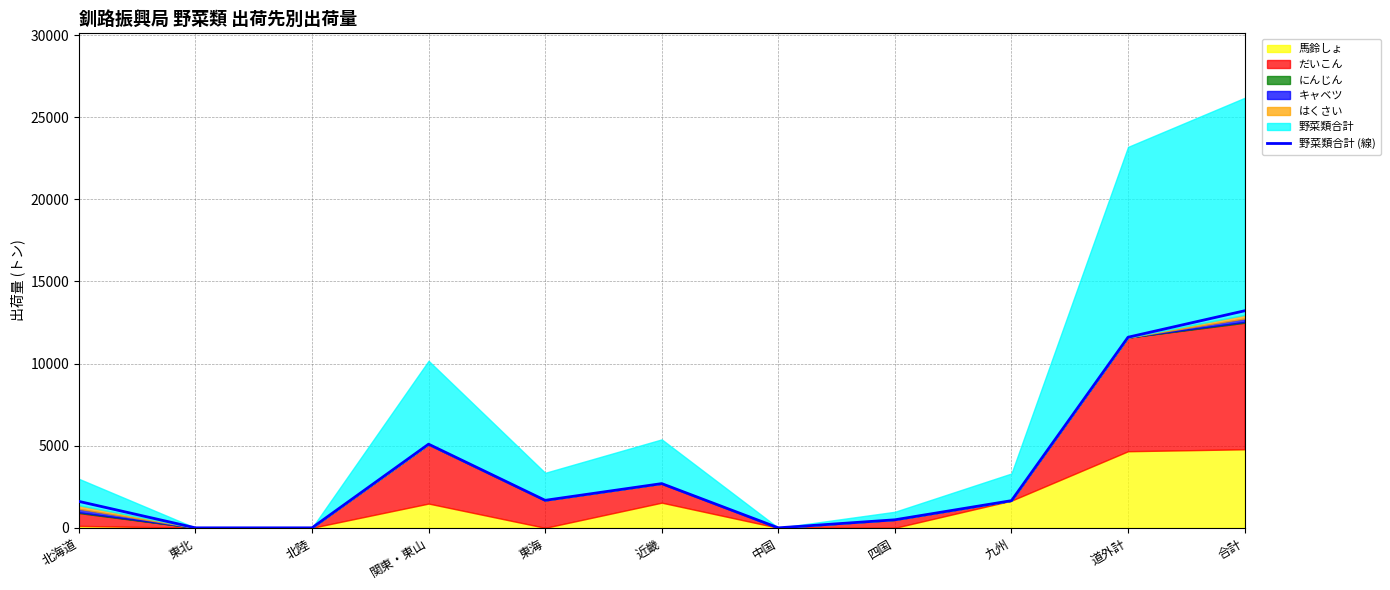

What is the greatest value displayed?

13215.0